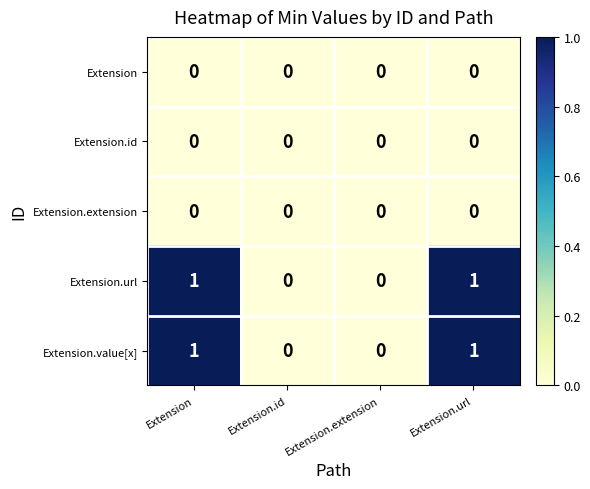

Is the value of Extension.value[x] at Extension greater than the value of Extension.id at Extension?

Yes